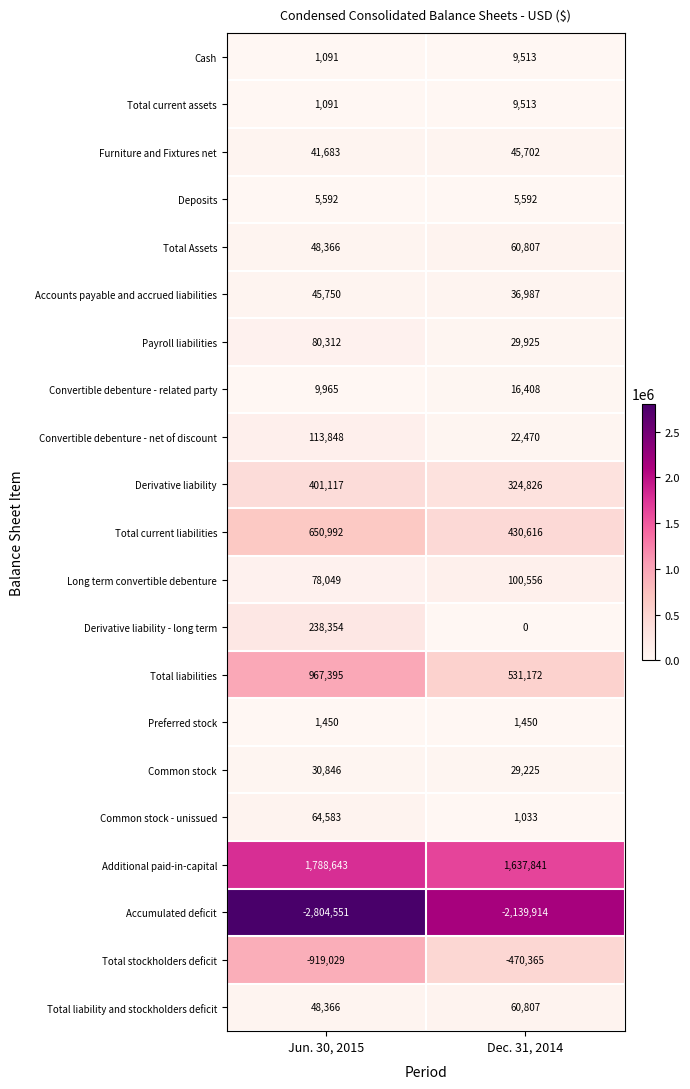

At which category is the sum across all series the highest?

Jun. 30, 2015